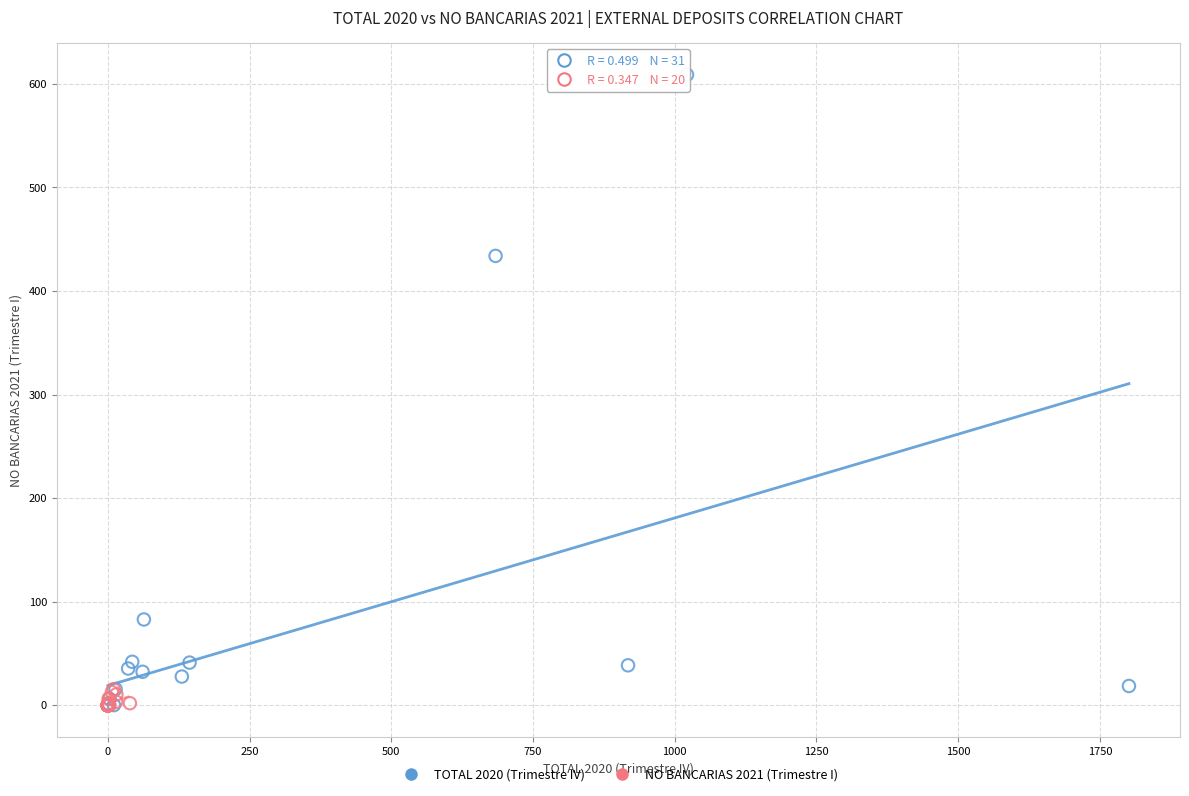

Which series has the largest Y range (max minus min)?

TOTAL 2020 (Trimestre IV)